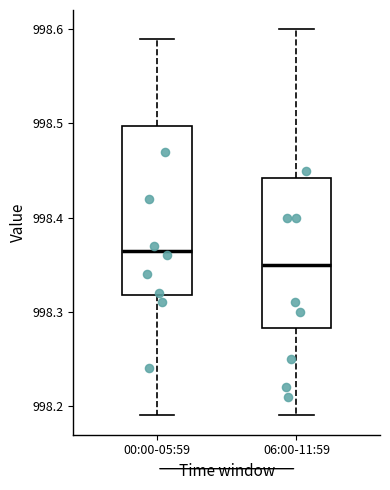

Reading left to right, read every box against the y-axis: the position of its median line, the range the box covers, and the ends of its whiskers. The values are not printed on the chart, so give them approximately, as read against the axis.

00:00-05:59: median 998.37, box 998.32 to 998.50, whiskers 998.19 to 998.59
06:00-11:59: median 998.35, box 998.28 to 998.44, whiskers 998.19 to 998.60